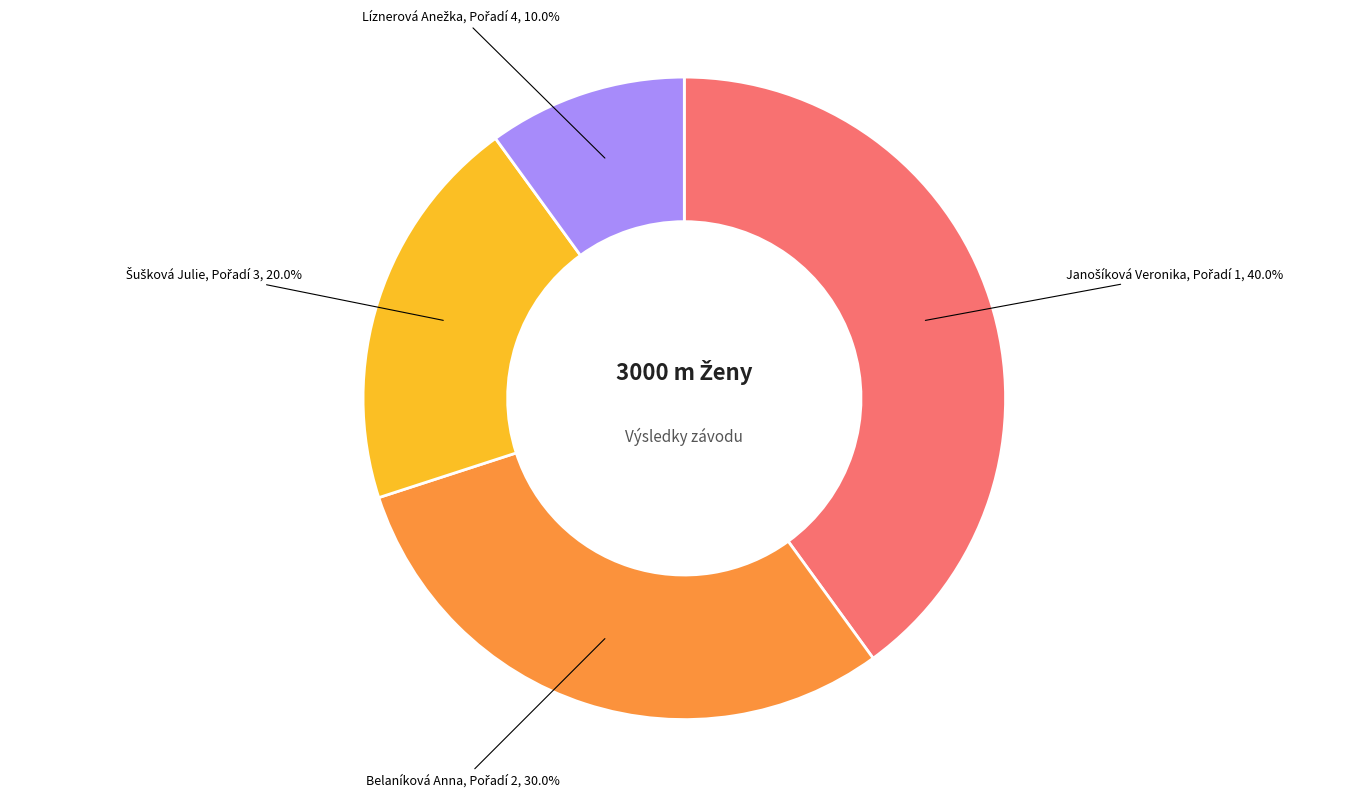

How many segments does this pie chart have?

4